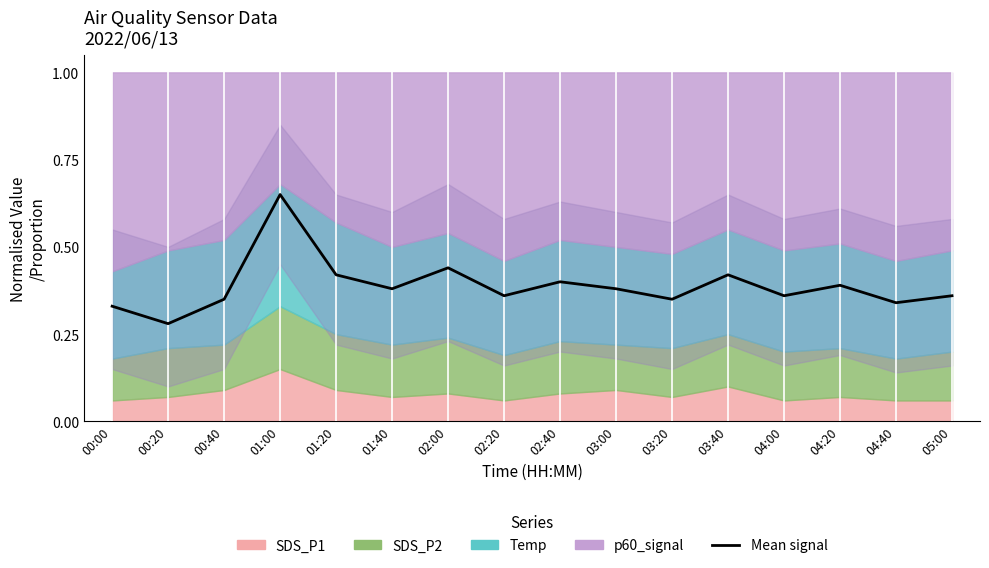

At which category does the data reach its first local peak?

01:00